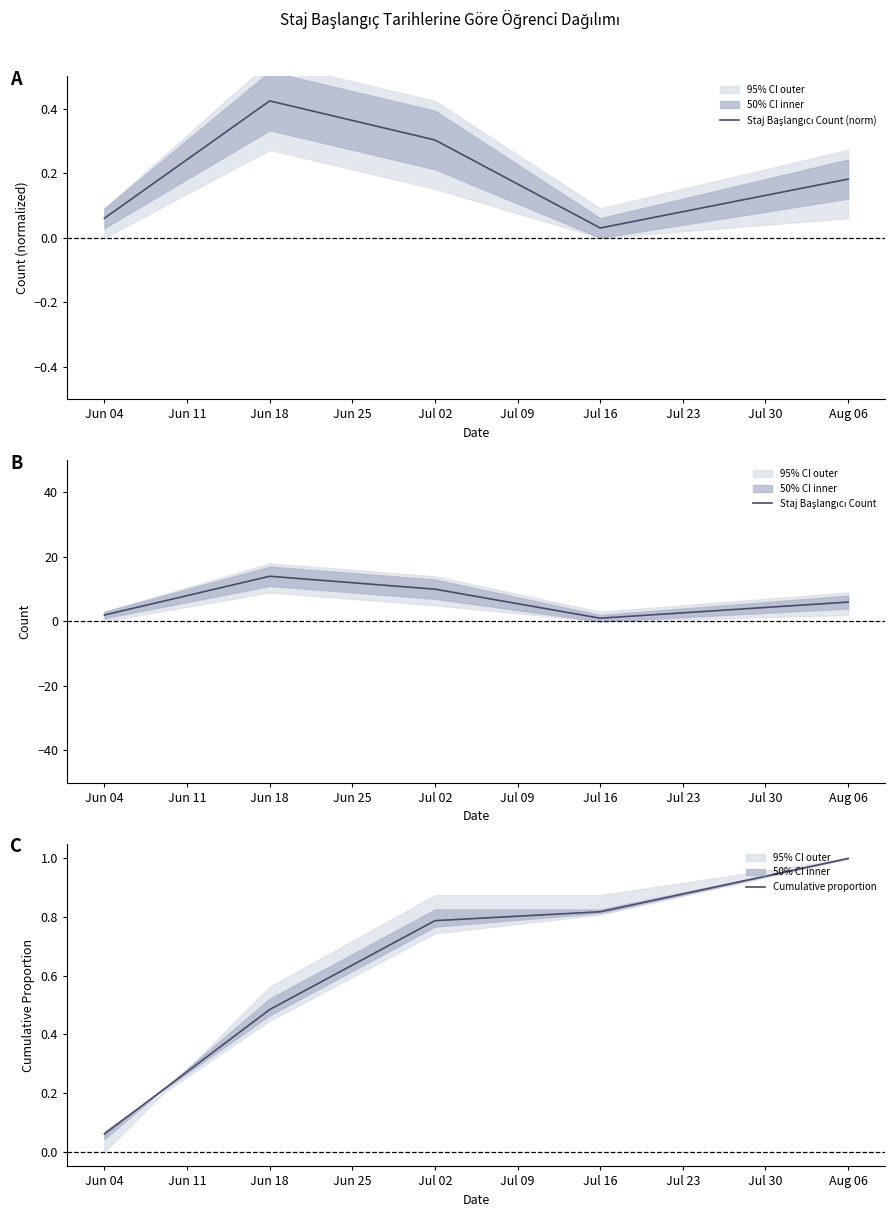

List the labels in order of Cumulative proportion value, largest first.

Aug 06, Jul 16, Jul 02, Jun 18, Jun 04